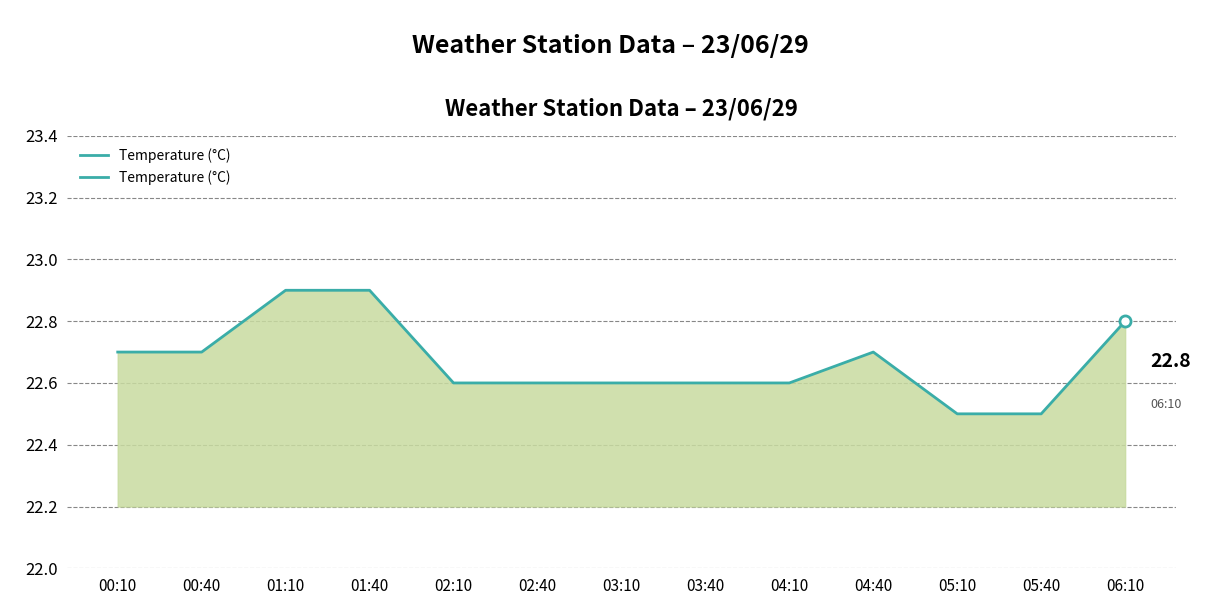

How many lines are shown in the chart?

1